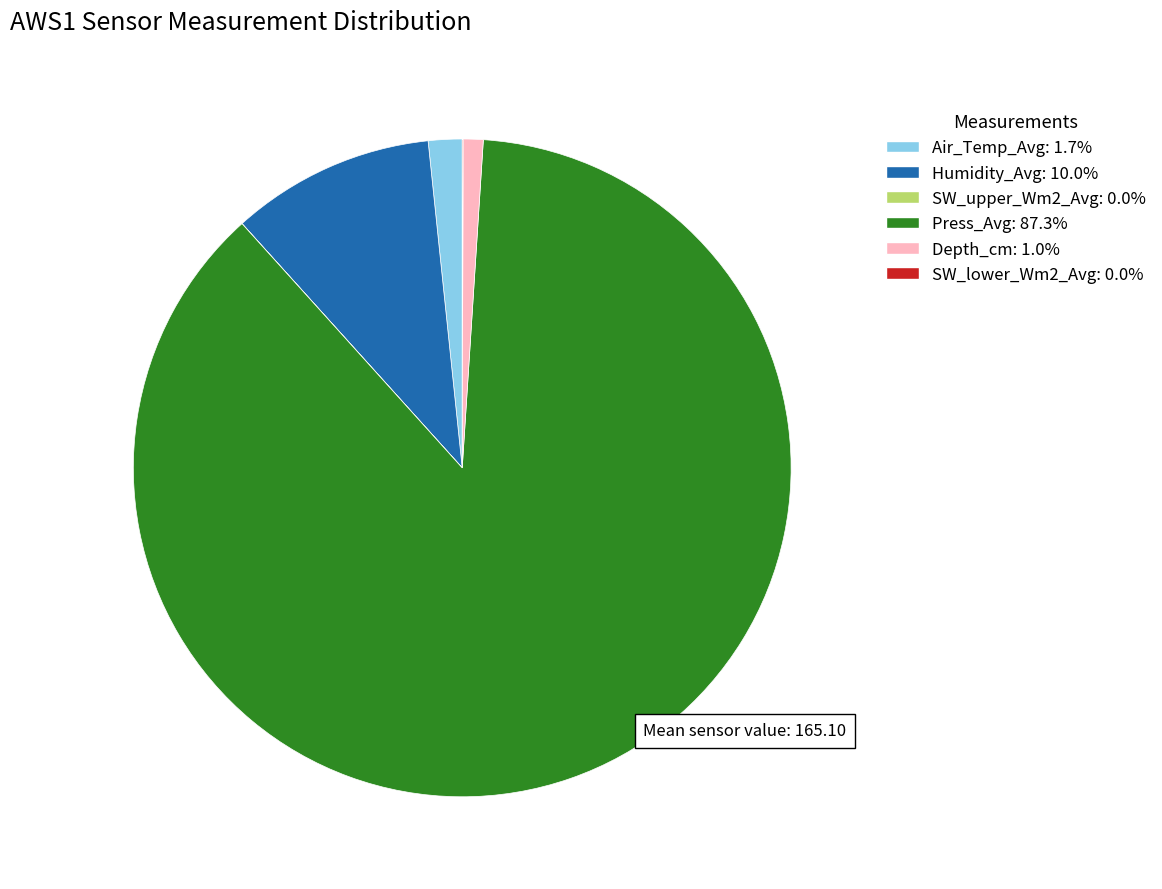

Which slice is the largest?

Press_Avg